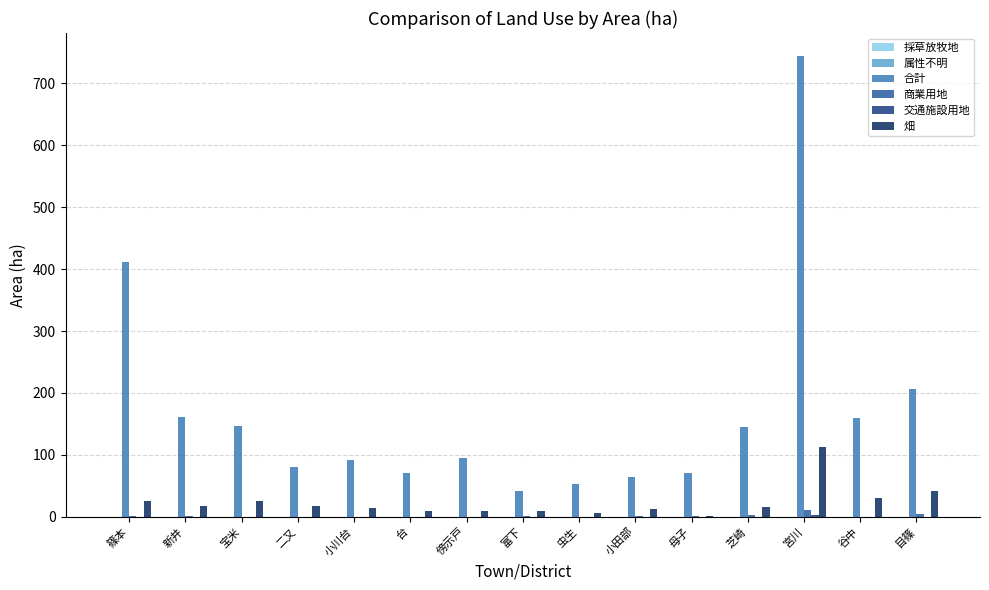

How many values in the 合計 series exceed 94?

8